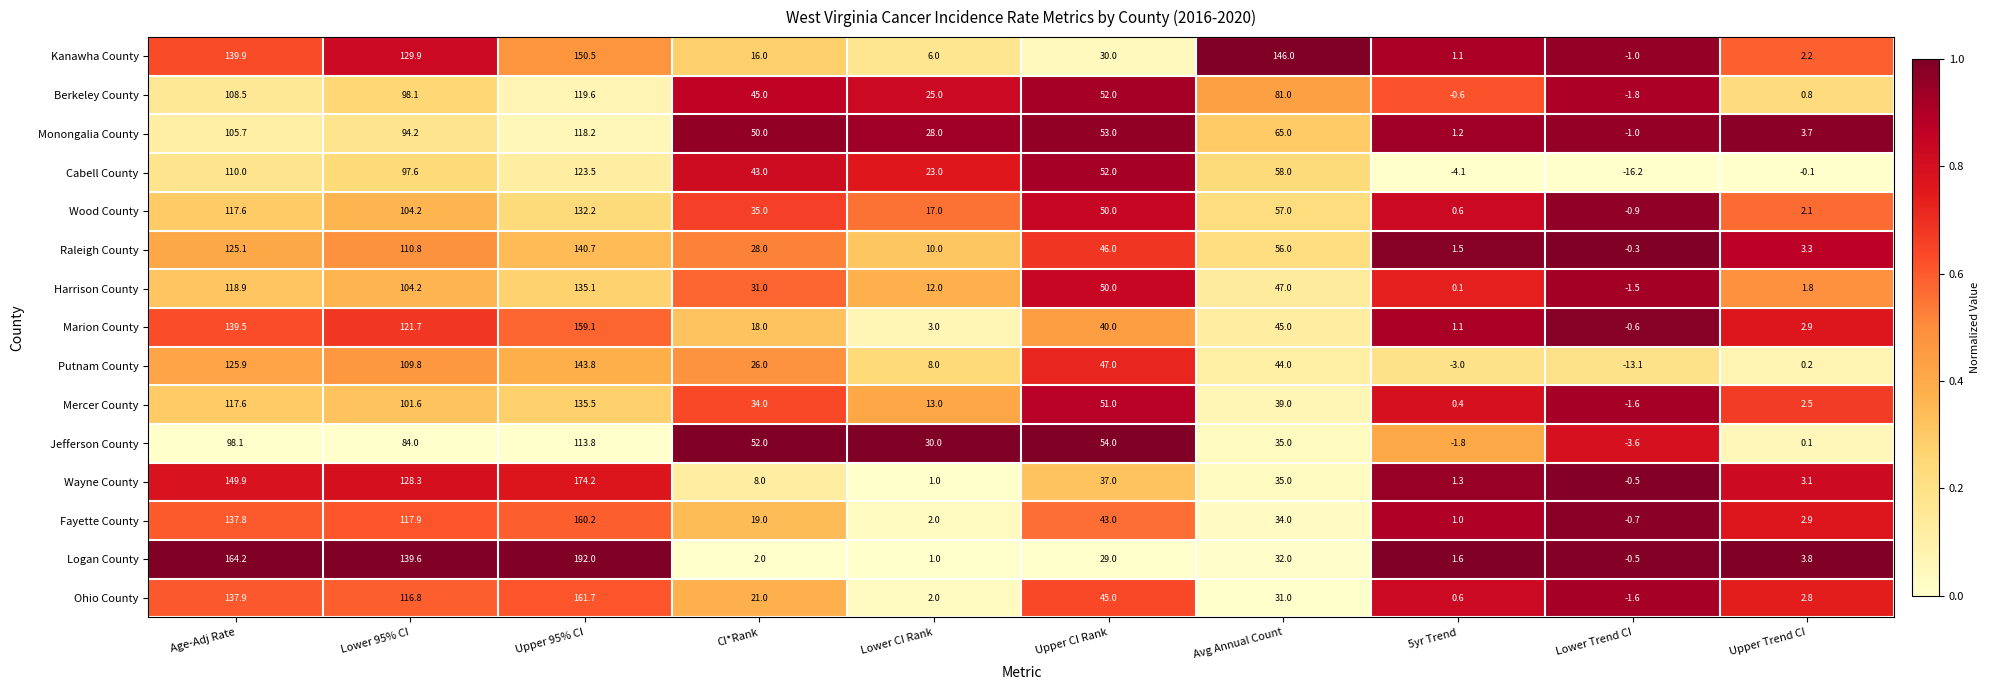

At how many categories does at least one series exceed 0?

9